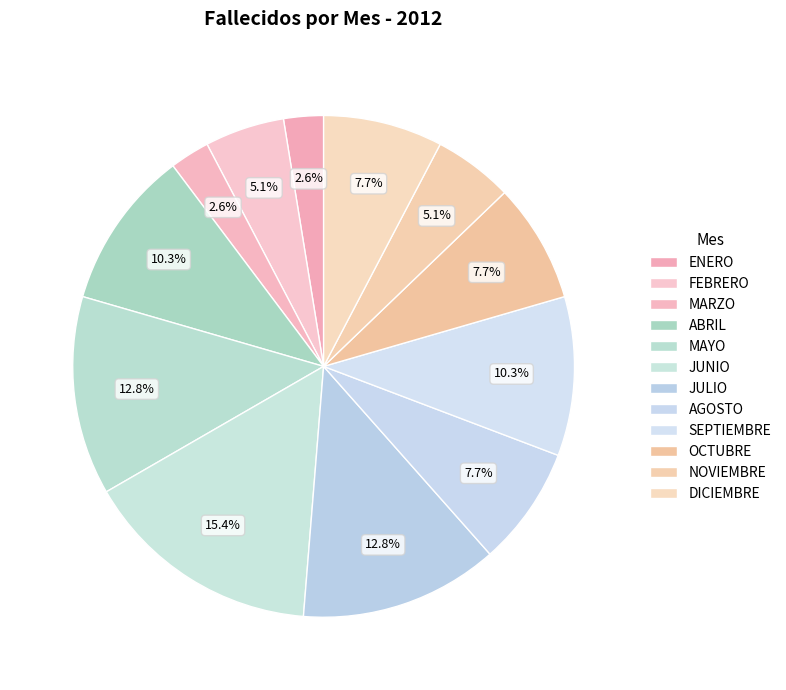

What percentage do SEPTIEMBRE and OCTUBRE together represent?

17.9%